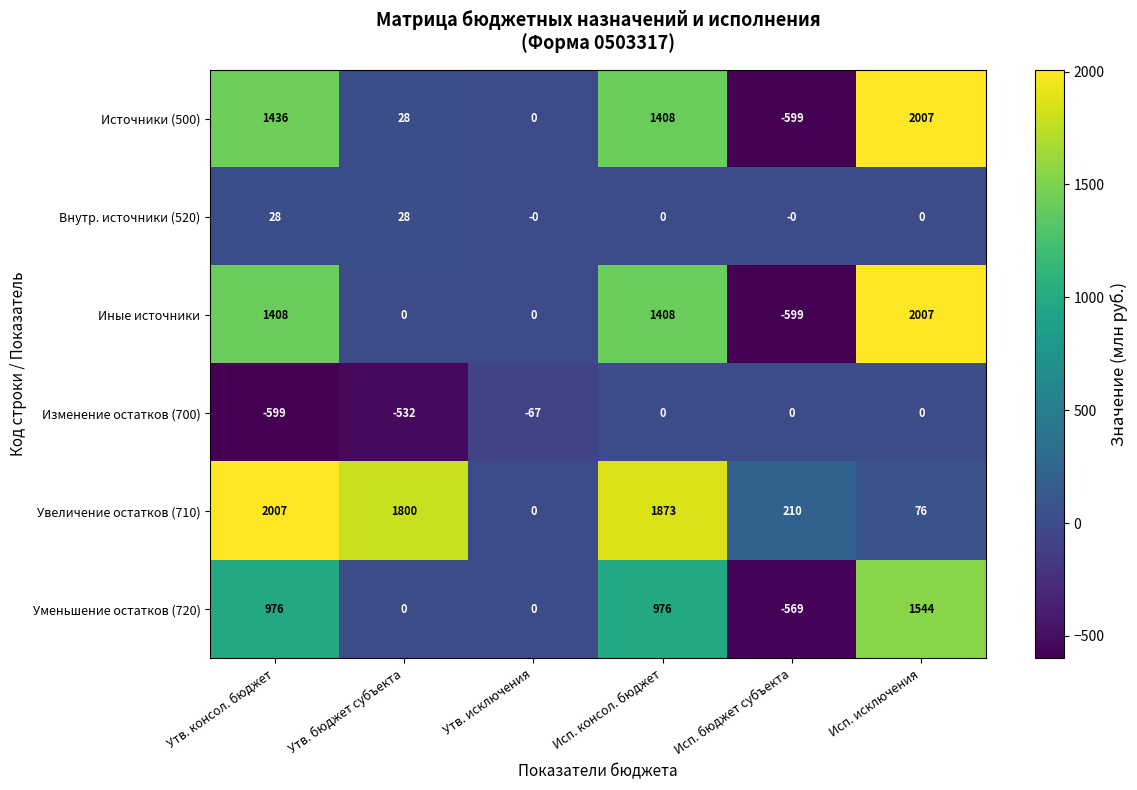

What is the greatest value displayed?

2007